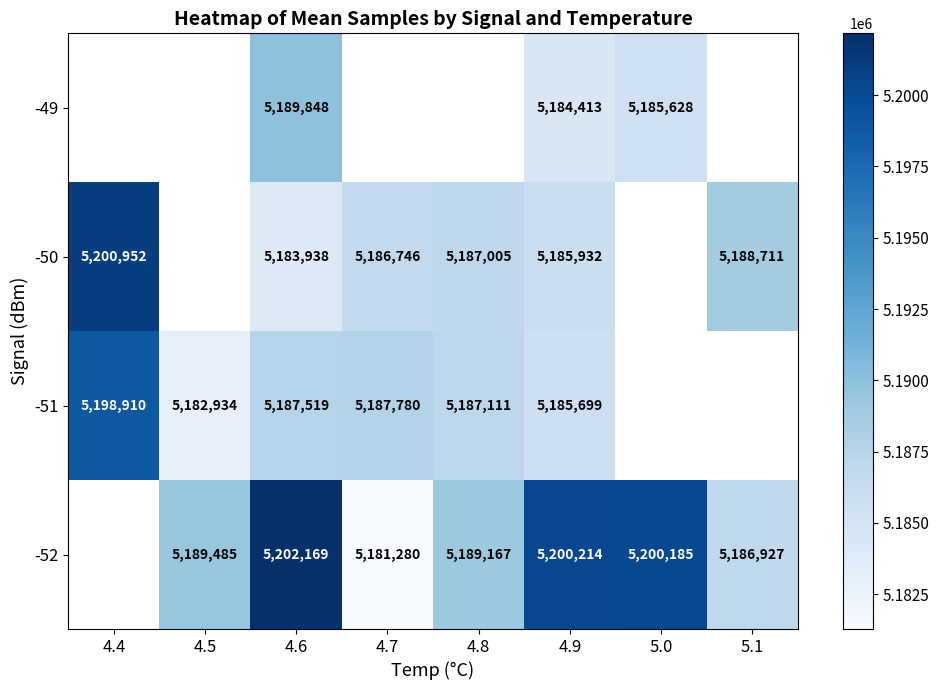

What is the sum of the -51 values at 4.4 and 4.6?

10386429